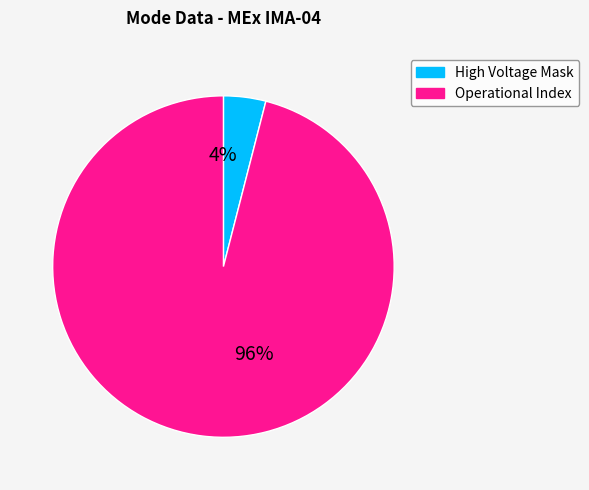

How many segments does this pie chart have?

2